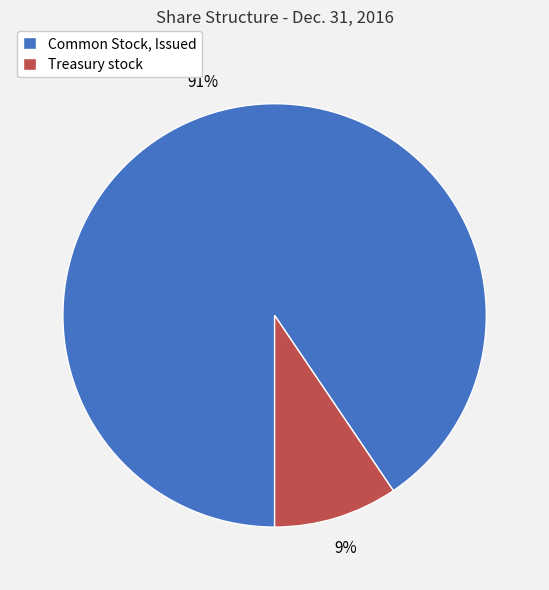

True or false: Treasury stock accounts for 9% of the total.

True